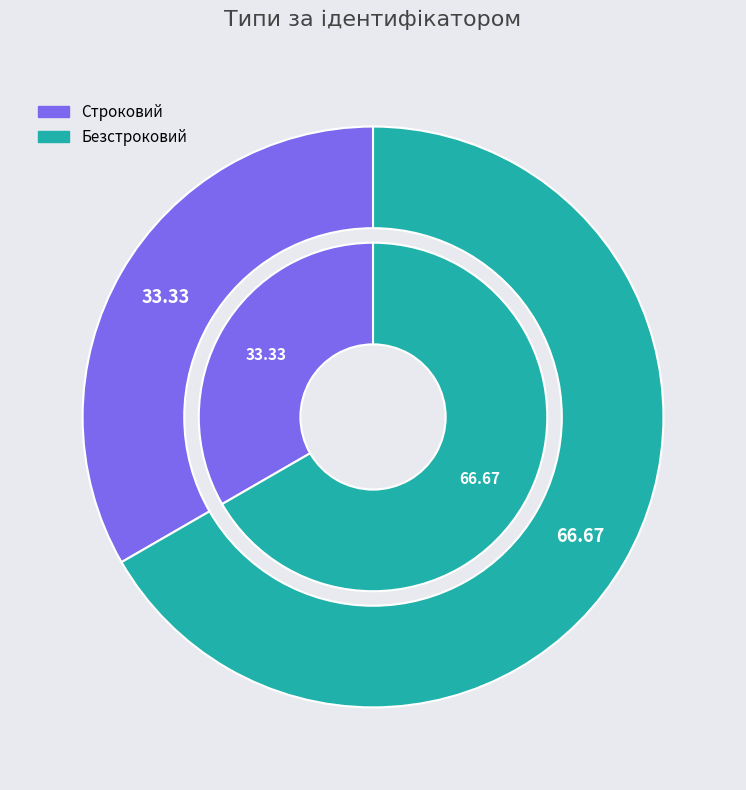

The Безстроковий slice represents 74% of the pie. True or false?

False